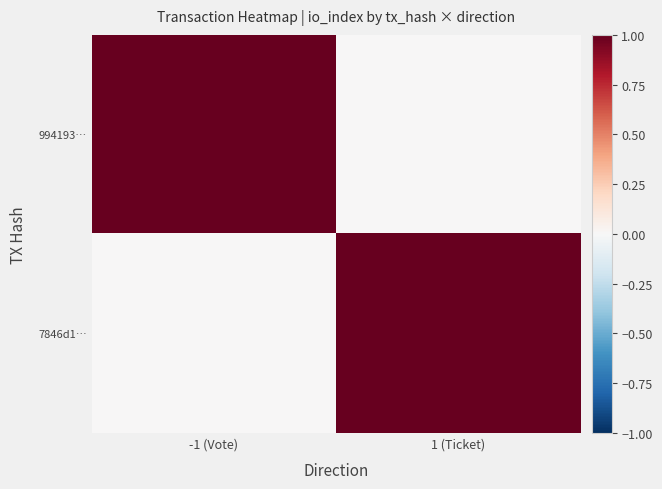

Rank the series at -1 (Vote) from lowest to highest value.

7846d1…, 994193…